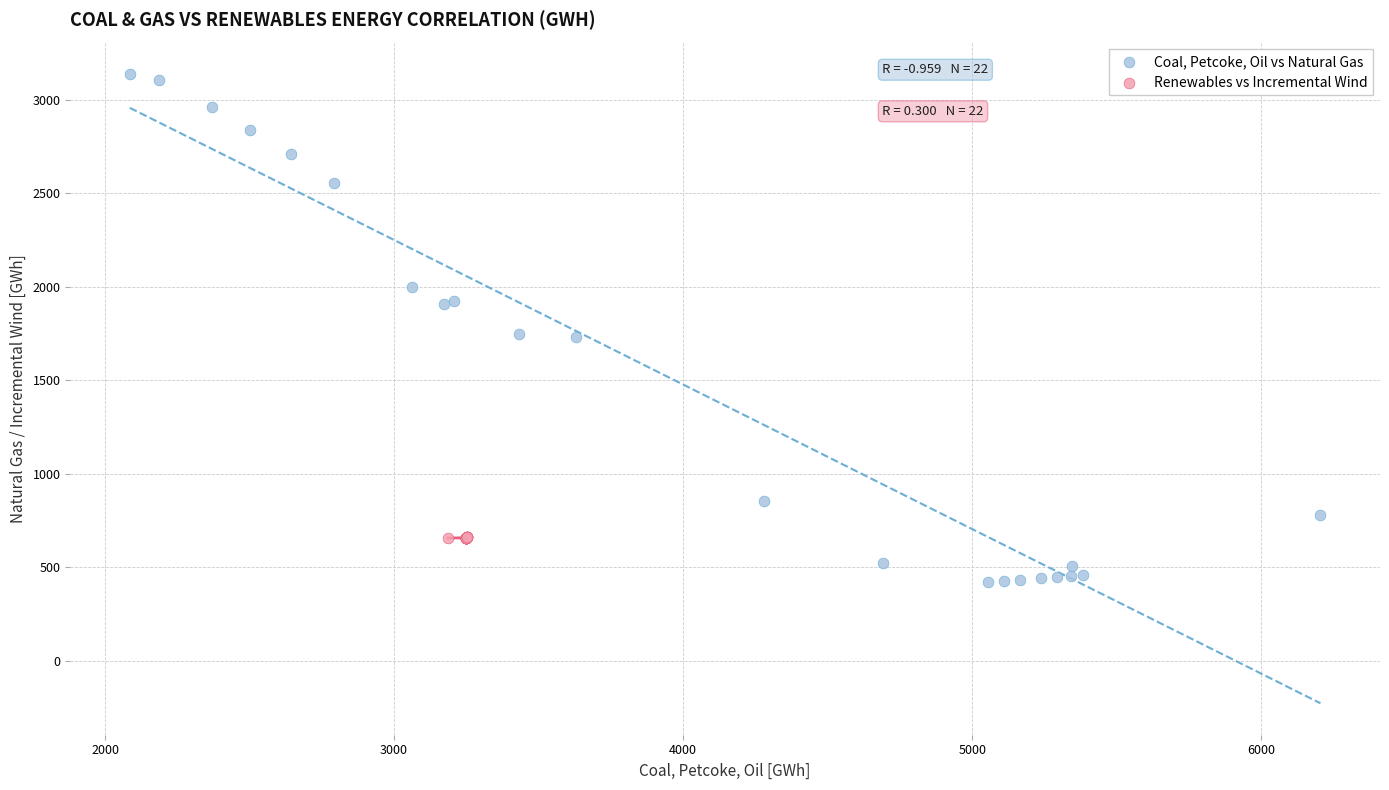

Which series reaches the maximum Y coordinate?

Coal, Petcoke, Oil vs Natural Gas